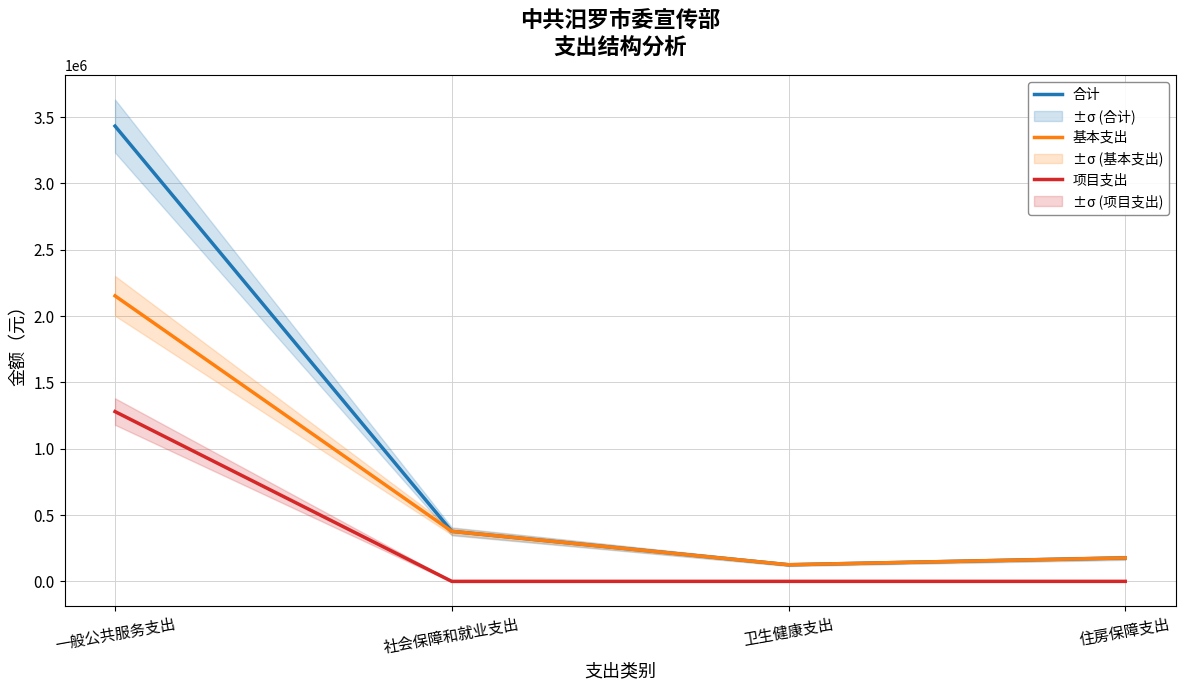

At which label does 项目支出 reach its minimum?

社会保障和就业支出